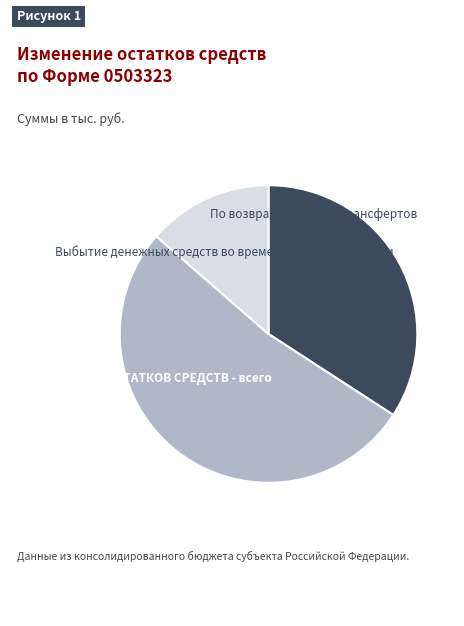

Does ИЗМЕНЕНИЕ ОСТАТКОВ СРЕДСТВ - всего account for over 50% of the chart?

No